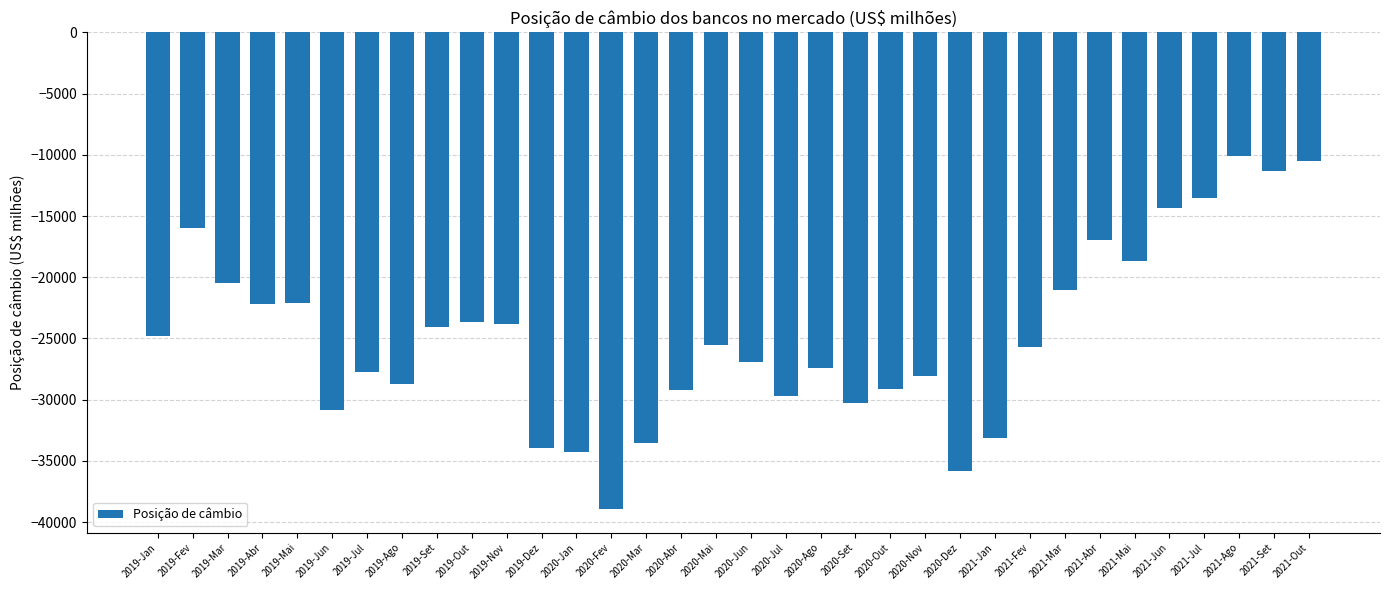

Between 2019-Abr and 2020-Ago, which is larger?

2019-Abr